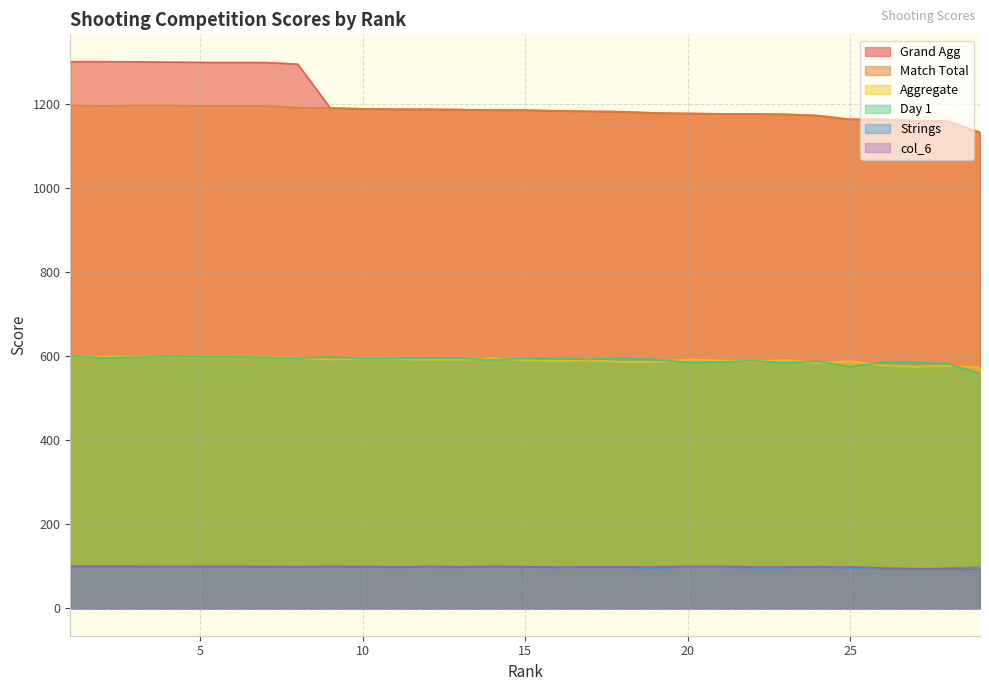

Rank the series at 6 from lowest to highest value.

Strings, col_6, Aggregate, Day 1, Match Total, Grand Agg